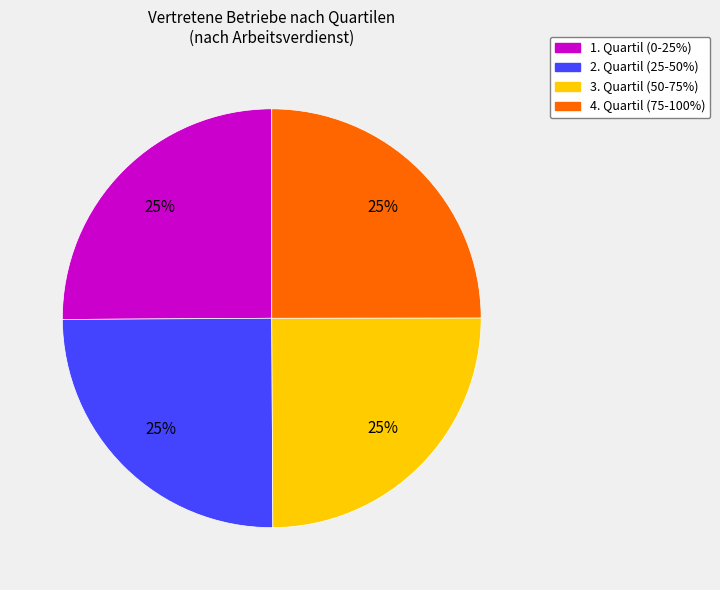

What is the ratio of the value at 1. Quartil (0-25%) to the value at 3. Quartil (50-75%)?

1.0